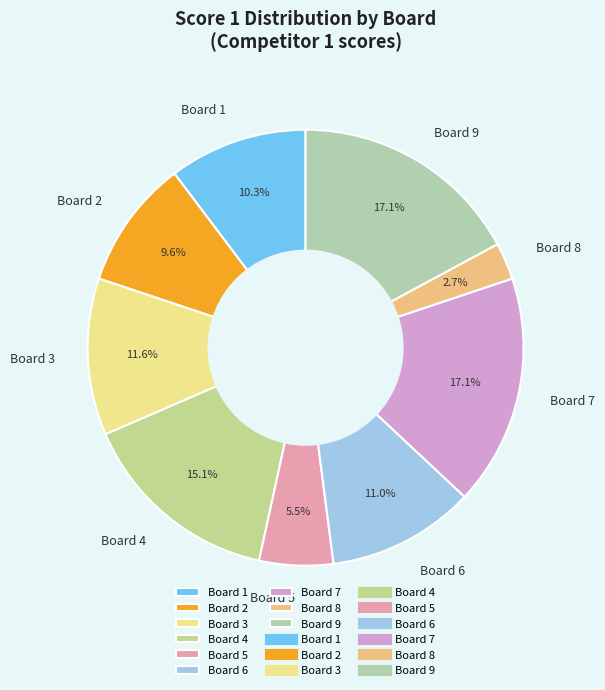

Does Board 2 represent more than half of the total?

No